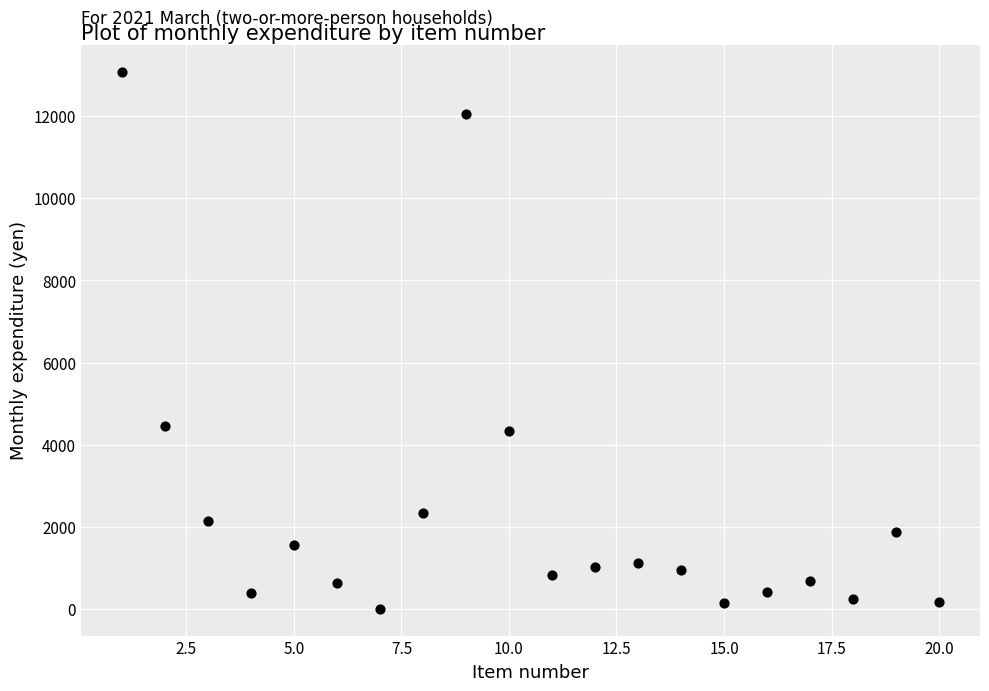

What is the range of Y values (max minus min)?

13080